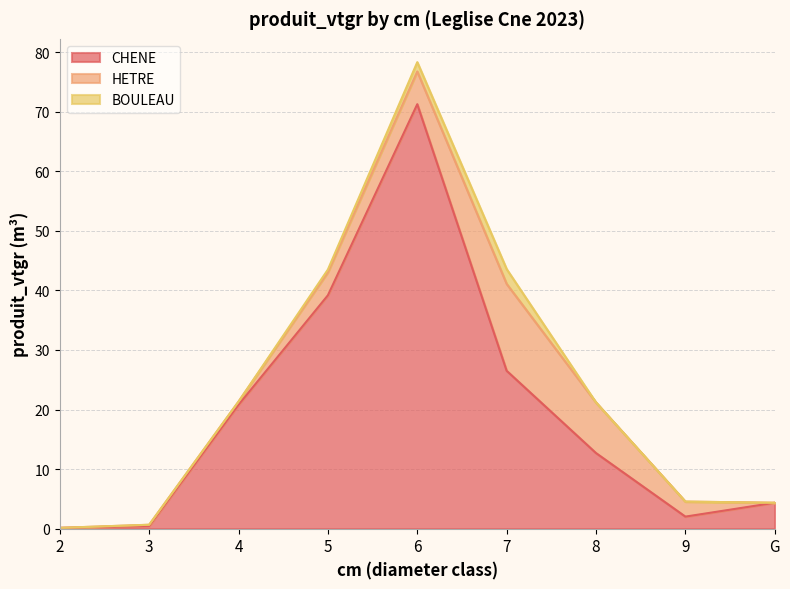

How many values in BOULEAU are above zero?

3